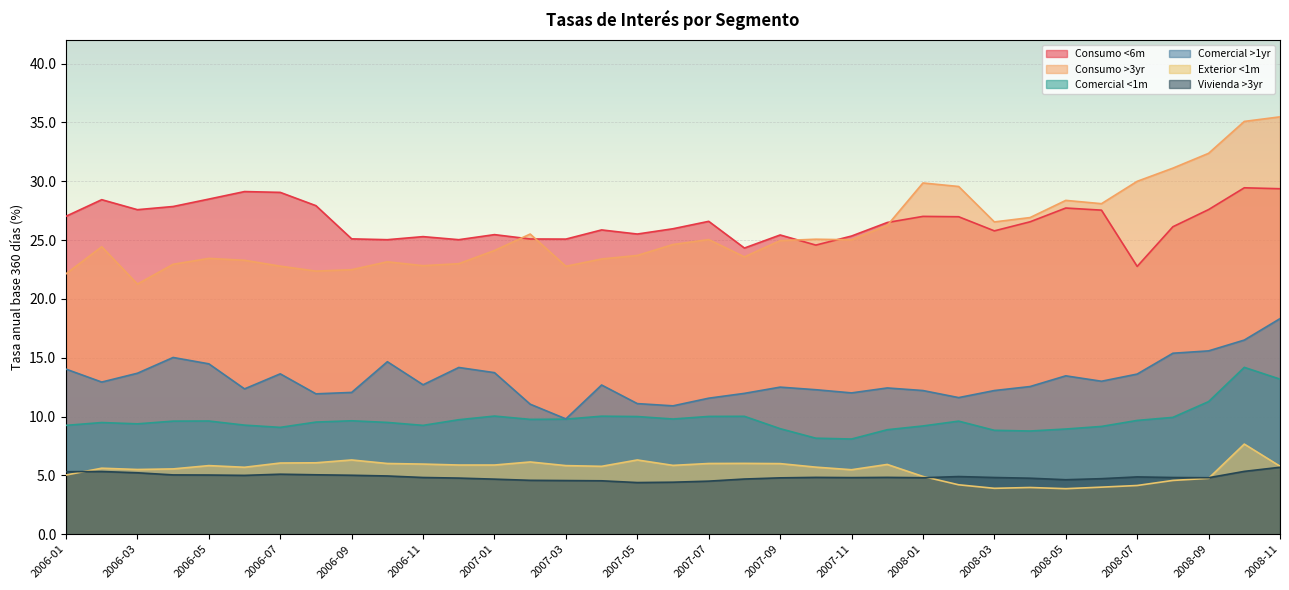

True or false: Comercial >1yr and Consumo >3yr cross at least once.

False